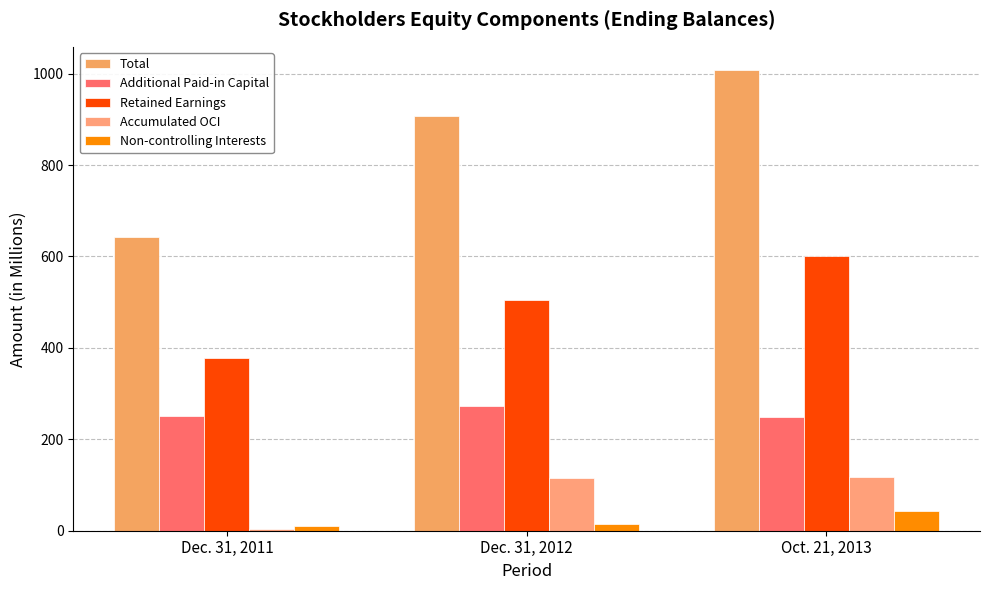

What is the label of the 3rd bar from the left?

Oct. 21, 2013